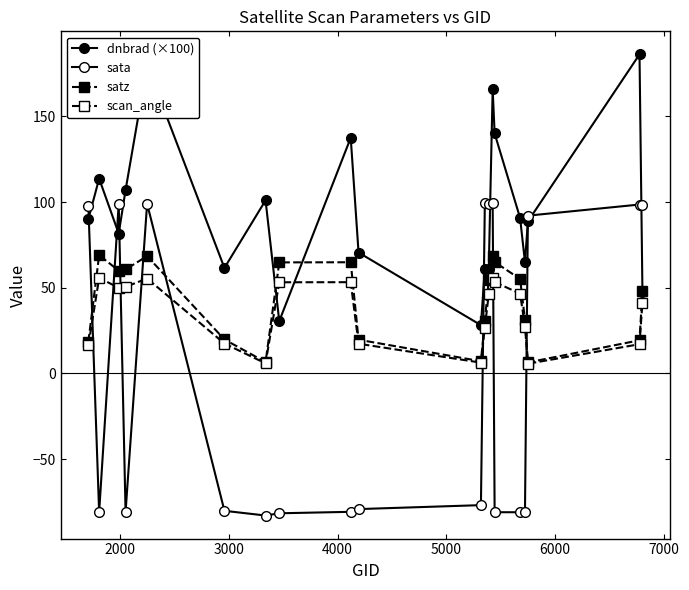

What is the value of the sata point at the 20th from the left?

98.3